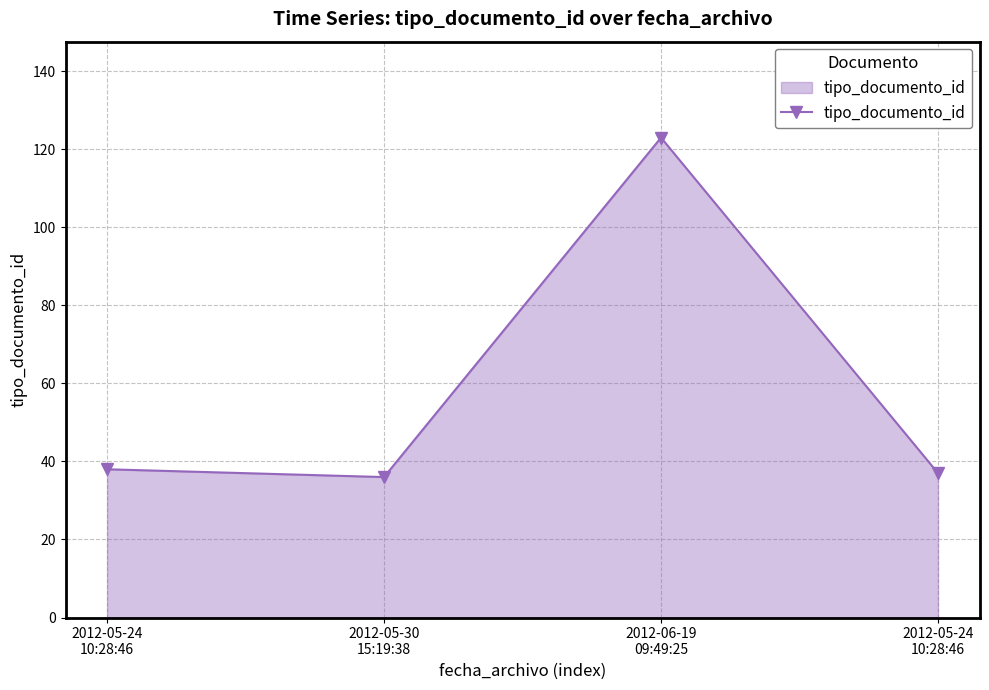

At which label does the data first exceed 38?

2012-06-19
09:49:25